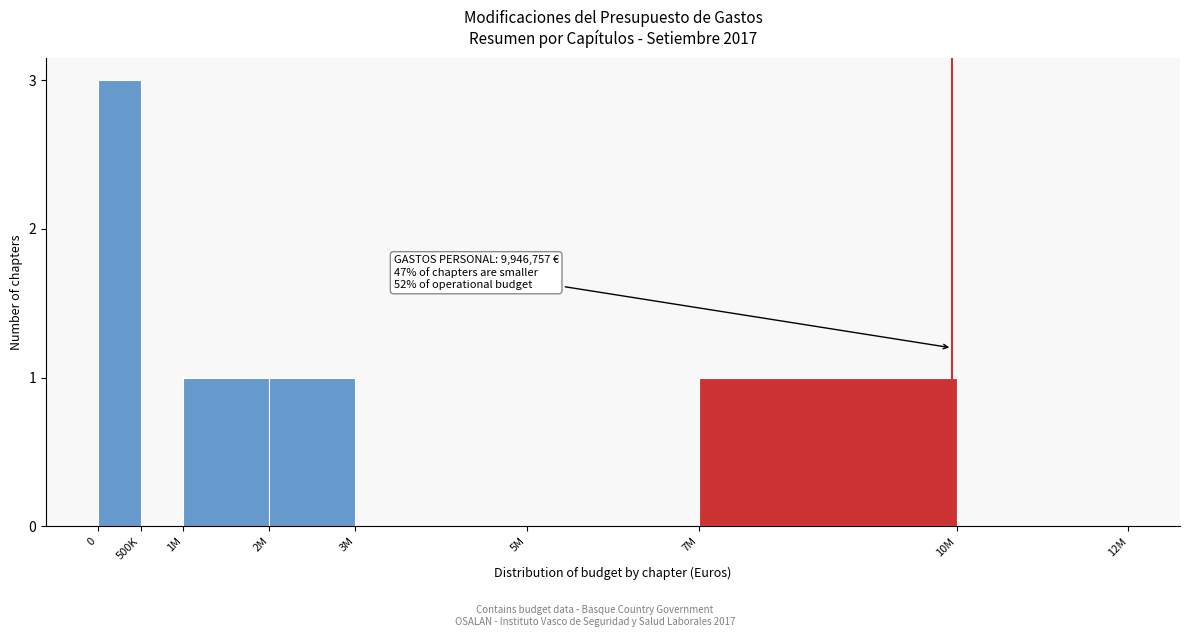

Reading left to right, what are all the values shown in this chart?

0=3	500K=0	1M=1	2M=1	3M=0	5M=0	7M=1	10M=0